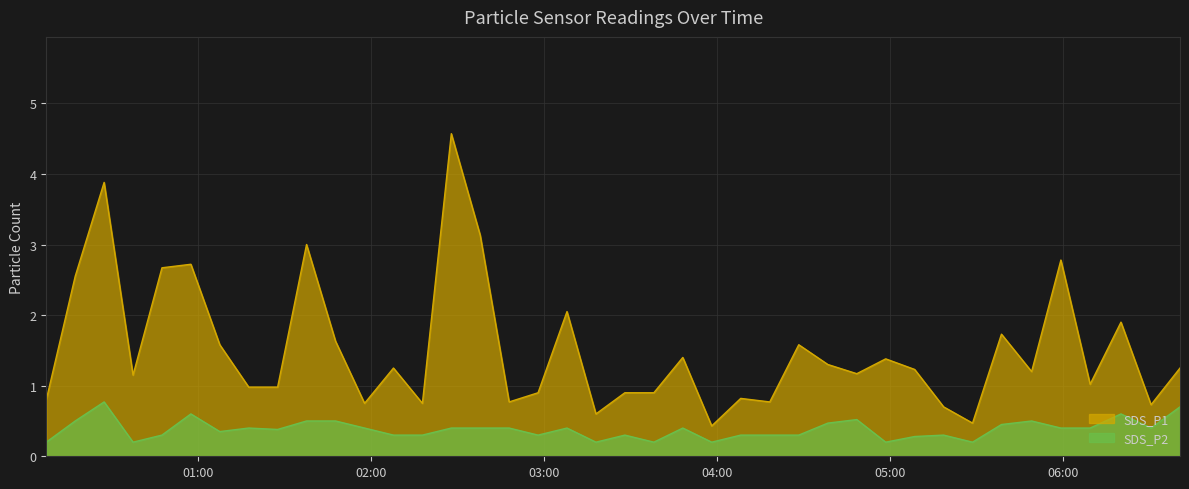

At which label does SDS_P2 reach its minimum?

2021/03/23 00:07:14